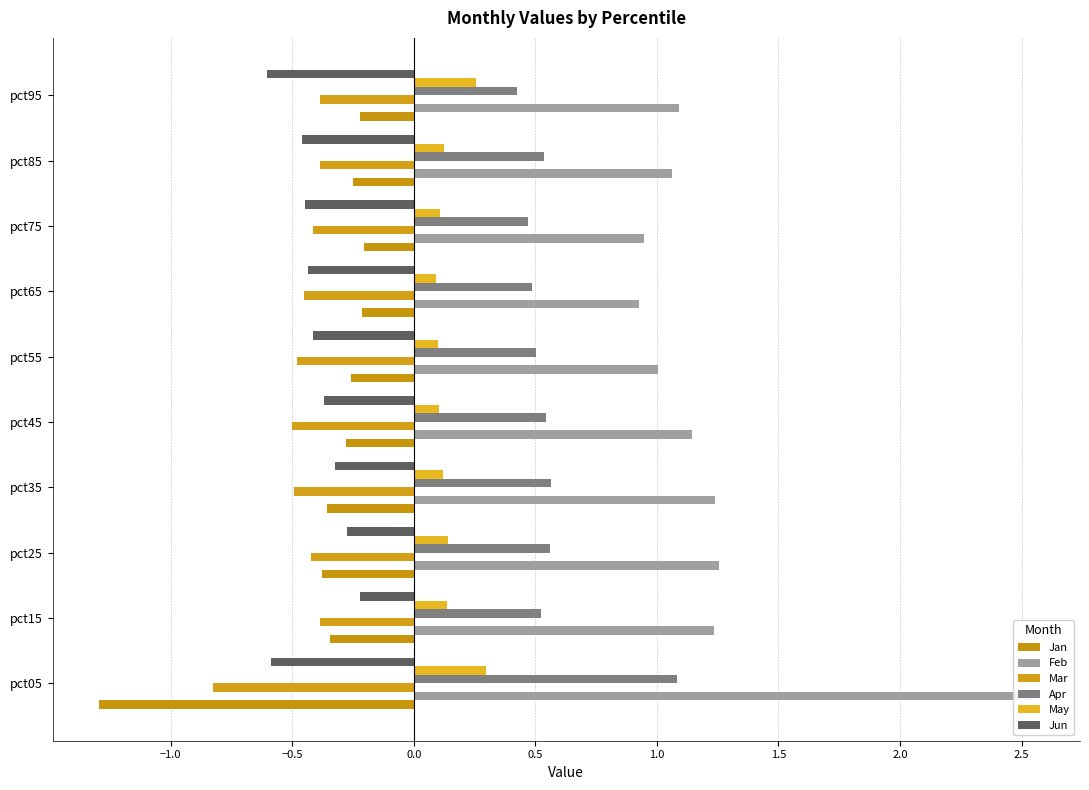

Reading right to left, transcribe all the data shown in this chart.

Jan: -0.2	-0.3	-0.2	-0.2	-0.3	-0.3	-0.4	-0.4	-0.3	-1.3
Feb: 1.1	1.1	0.9	0.9	1.0	1.1	1.2	1.3	1.2	2.5
Mar: -0.4	-0.4	-0.4	-0.5	-0.5	-0.5	-0.5	-0.4	-0.4	-0.8
Apr: 0.4	0.5	0.5	0.5	0.5	0.5	0.6	0.6	0.5	1.1
May: 0.3	0.1	0.1	0.1	0.1	0.1	0.1	0.1	0.1	0.3
Jun: -0.6	-0.5	-0.4	-0.4	-0.4	-0.4	-0.3	-0.3	-0.2	-0.6